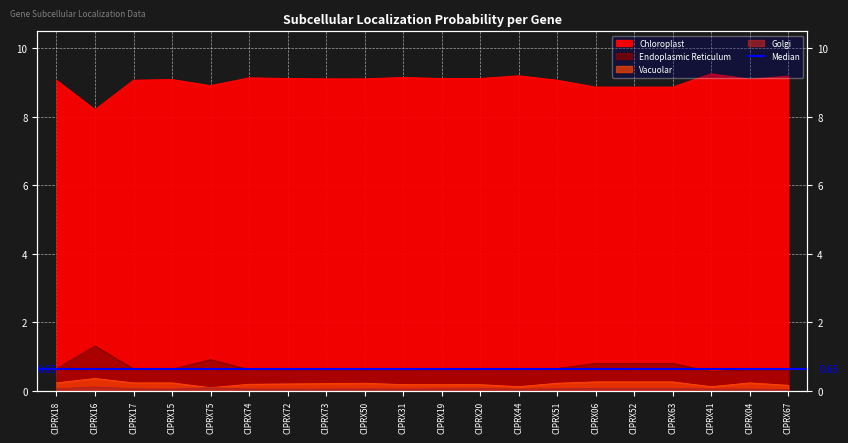

True or false: Vacuolar has more than 2 interior local peaks.

True